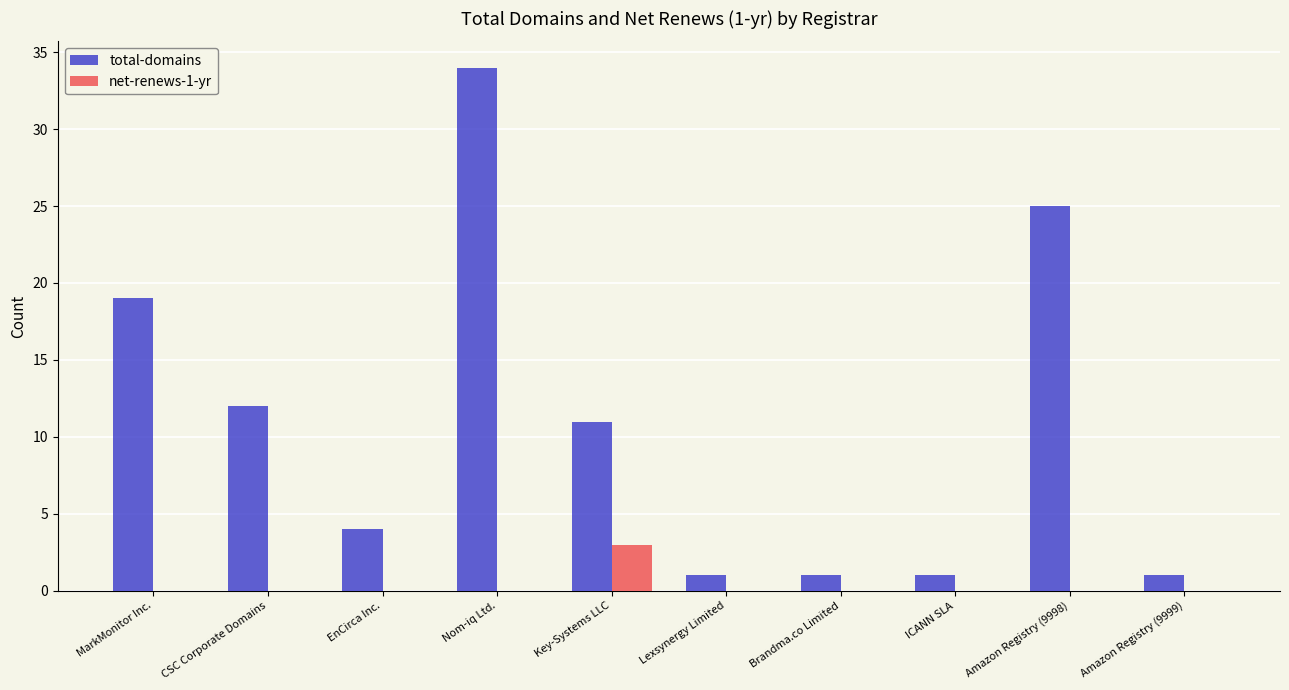

What is the maximum value shown in the chart?

34